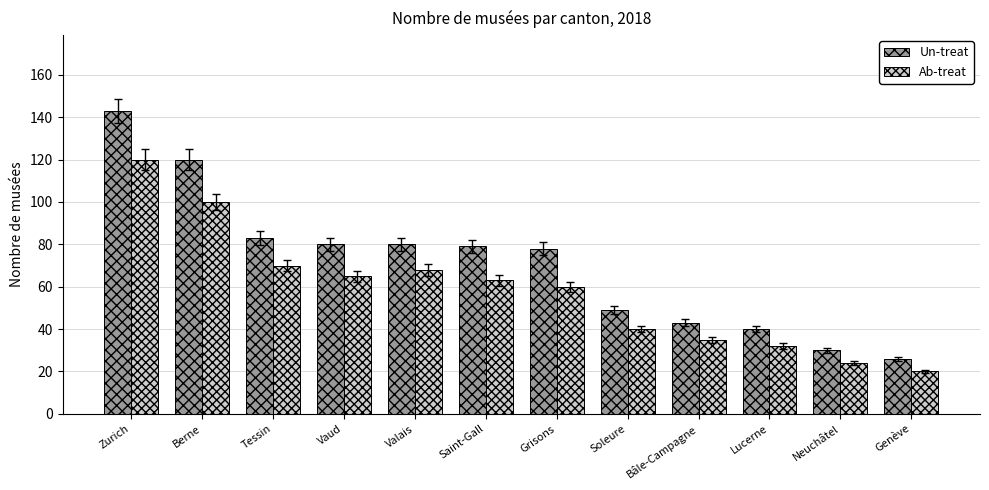

Reading left to right, transcribe all the data shown in this chart.

Un-treat: Zurich=143	Berne=120	Tessin=83	Vaud=80	Valais=80	Saint-Gall=79	Grisons=78	Soleure=49	Bâle-Campagne=43	Lucerne=40	Neuchâtel=30	Genève=26
Ab-treat: Zurich=120	Berne=100	Tessin=70	Vaud=65	Valais=68	Saint-Gall=63	Grisons=60	Soleure=40	Bâle-Campagne=35	Lucerne=32	Neuchâtel=24	Genève=20